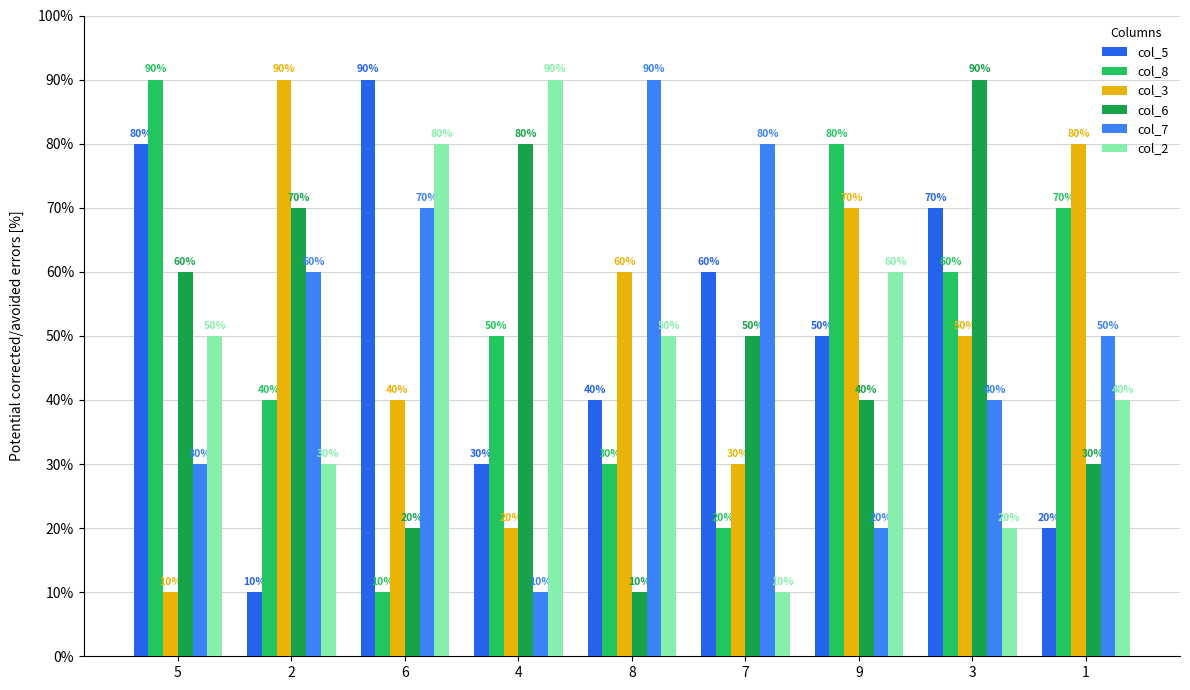

Between 5 and 2, which series saw the biggest shift?

col_3